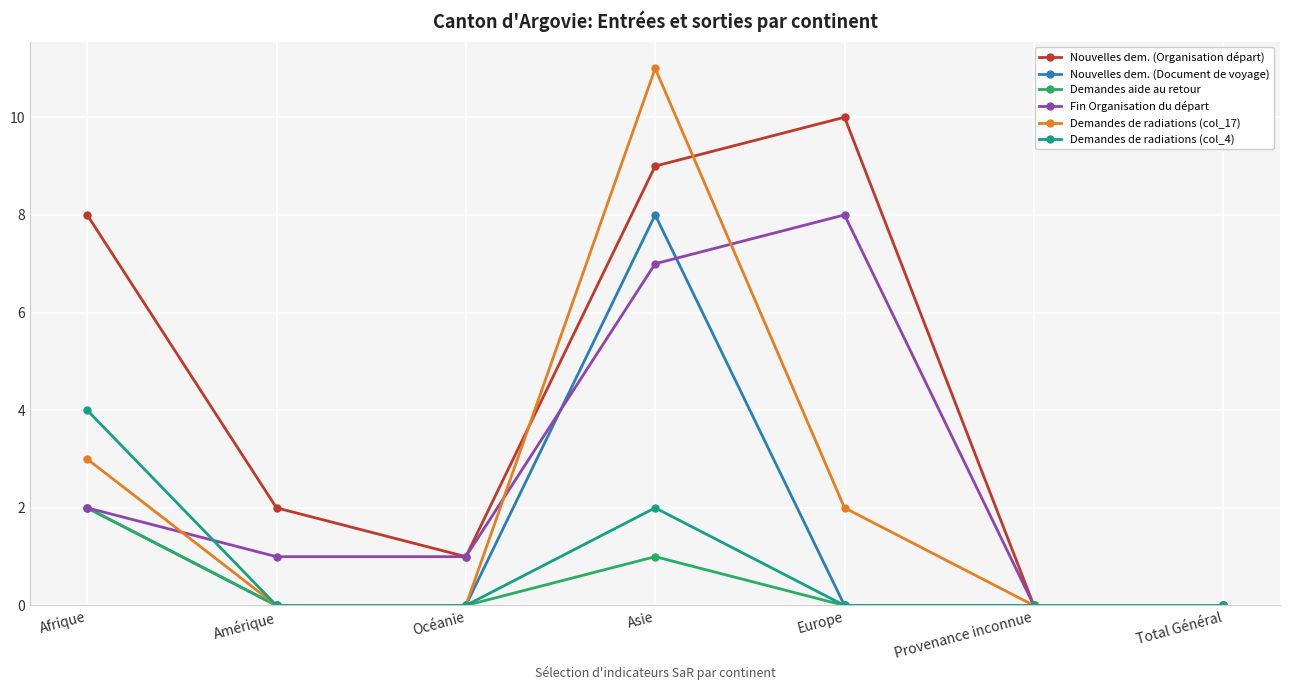

Reading right to left, extract all data points from this chart.

Nouvelles dem. (Organisation départ): Total Général=0	Provenance inconnue=0	Europe=10	Asie=9	Océanie=1	Amérique=2	Afrique=8
Nouvelles dem. (Document de voyage): Total Général=0	Provenance inconnue=0	Europe=0	Asie=8	Océanie=0	Amérique=0	Afrique=2
Demandes aide au retour: Total Général=0	Provenance inconnue=0	Europe=0	Asie=1	Océanie=0	Amérique=0	Afrique=2
Fin Organisation du départ: Total Général=0	Provenance inconnue=0	Europe=8	Asie=7	Océanie=1	Amérique=1	Afrique=2
Demandes de radiations (col_17): Total Général=0	Provenance inconnue=0	Europe=2	Asie=11	Océanie=0	Amérique=0	Afrique=3
Demandes de radiations (col_4): Total Général=0	Provenance inconnue=0	Europe=0	Asie=2	Océanie=0	Amérique=0	Afrique=4